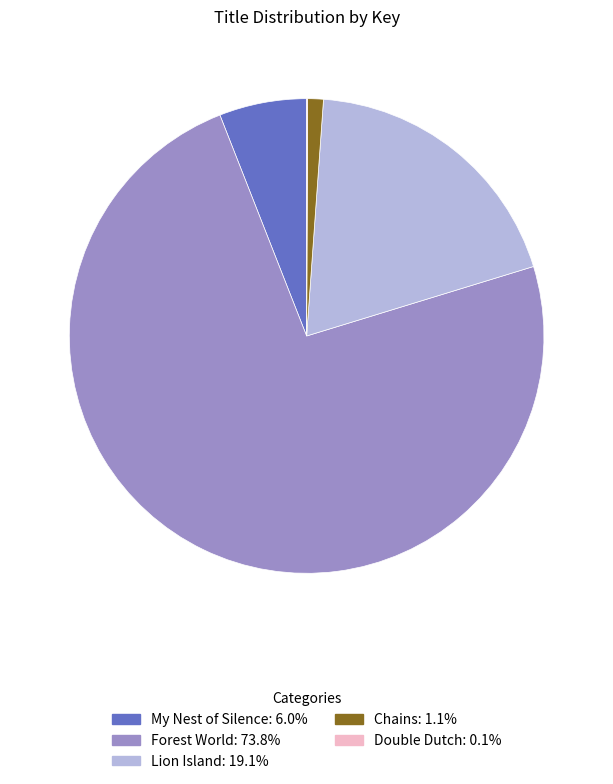

The Forest World slice represents 74% of the pie. True or false?

True